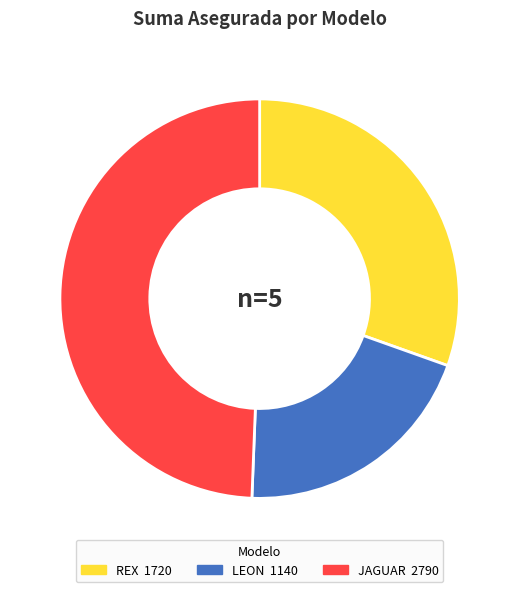

Is there any slice that represents more than half of the pie?

No